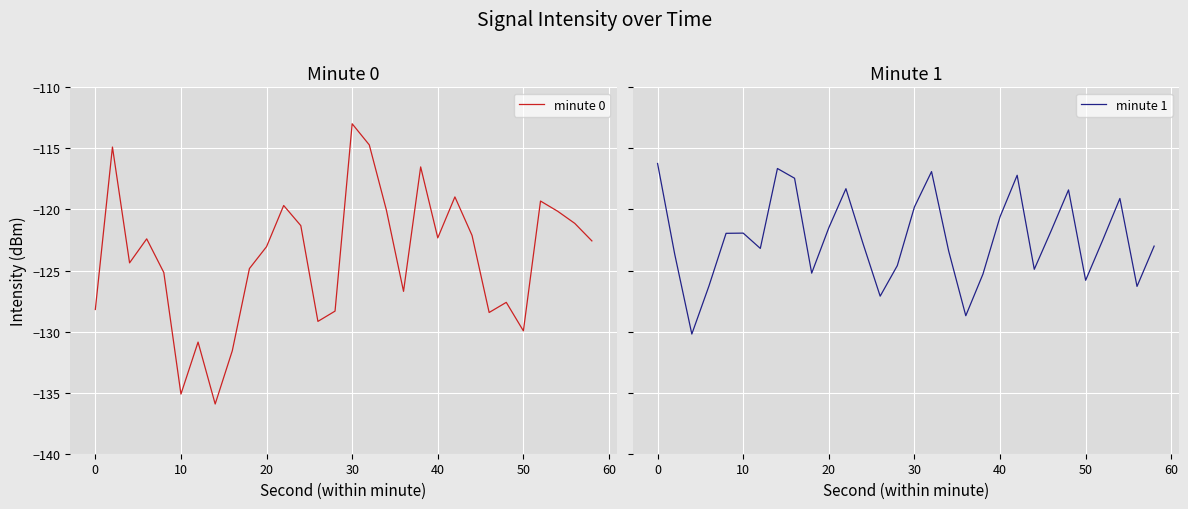

What is the maximum value for minute 0?

-113.0